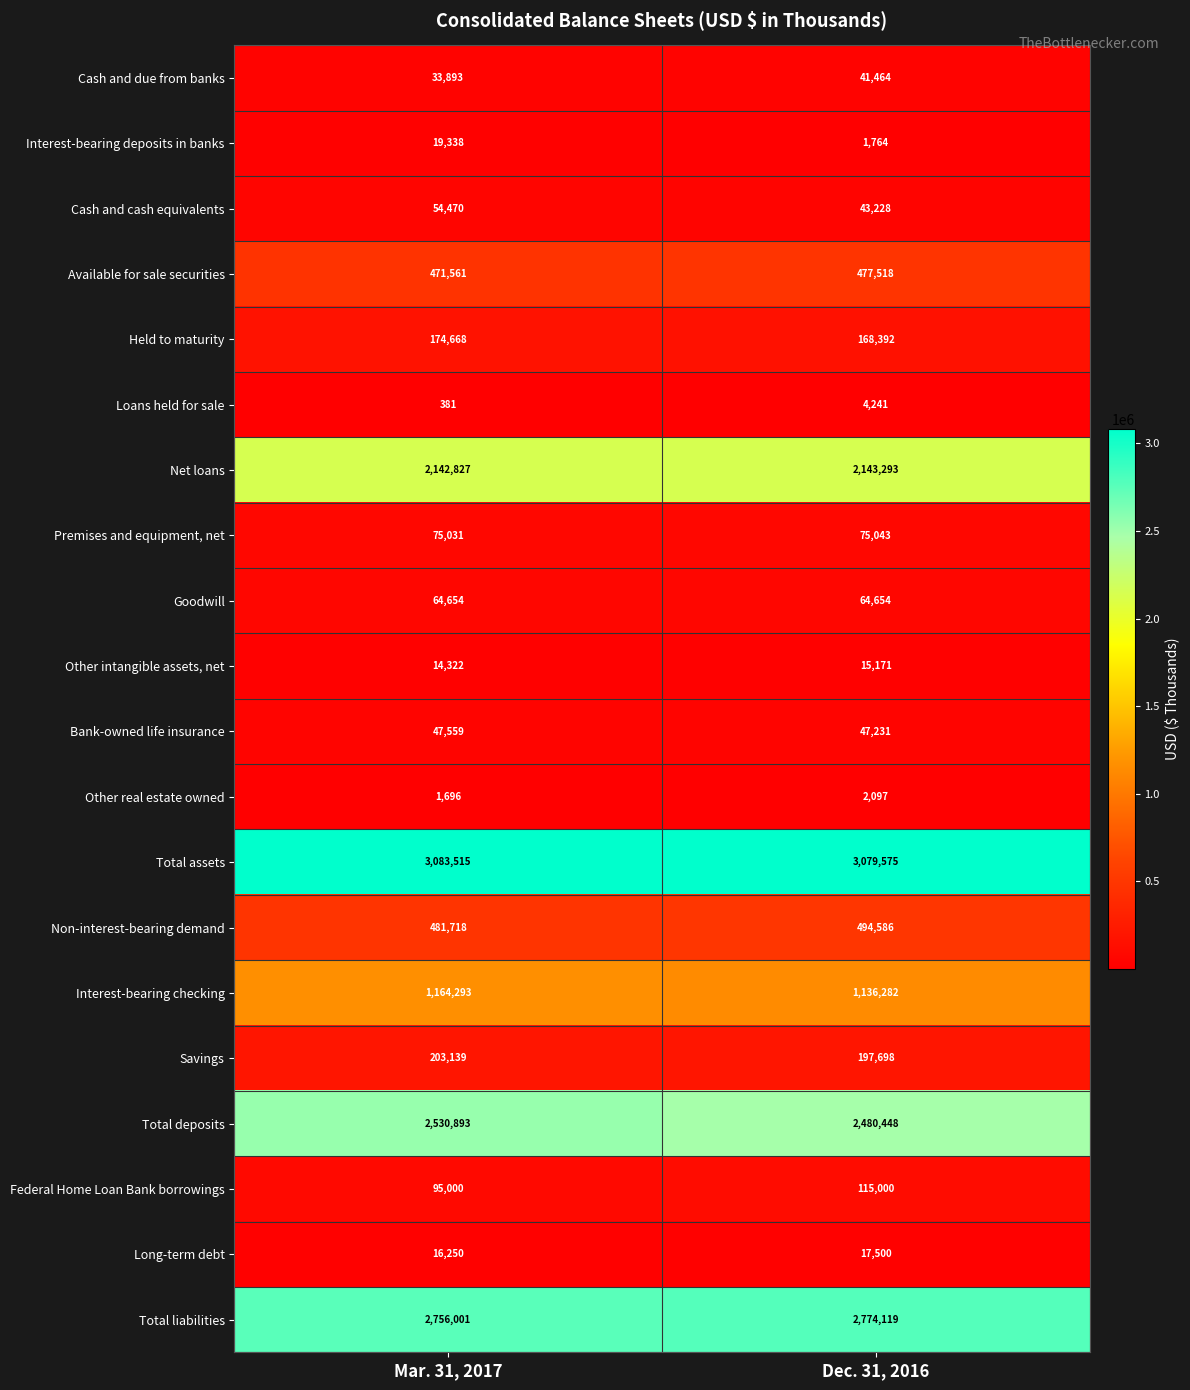

What is the difference between the maximum and minimum values in the Long-term debt series?

1250